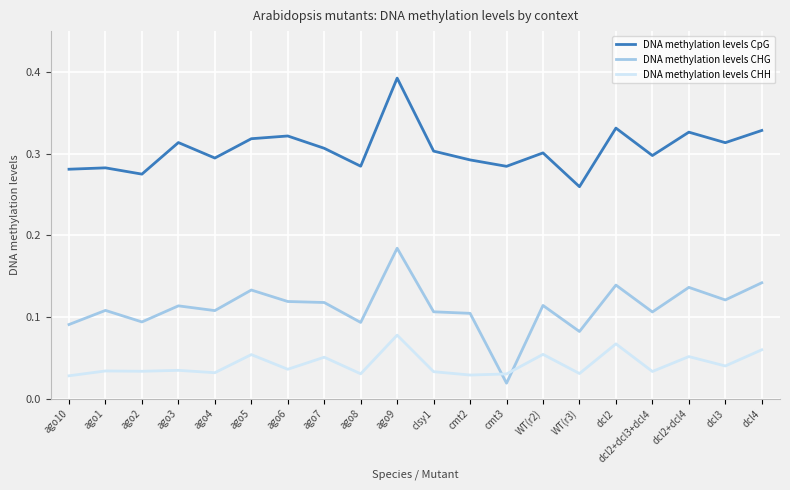

In DNA methylation levels CHH, how many points are lower than both neighbors (excluding endpoints)?

8